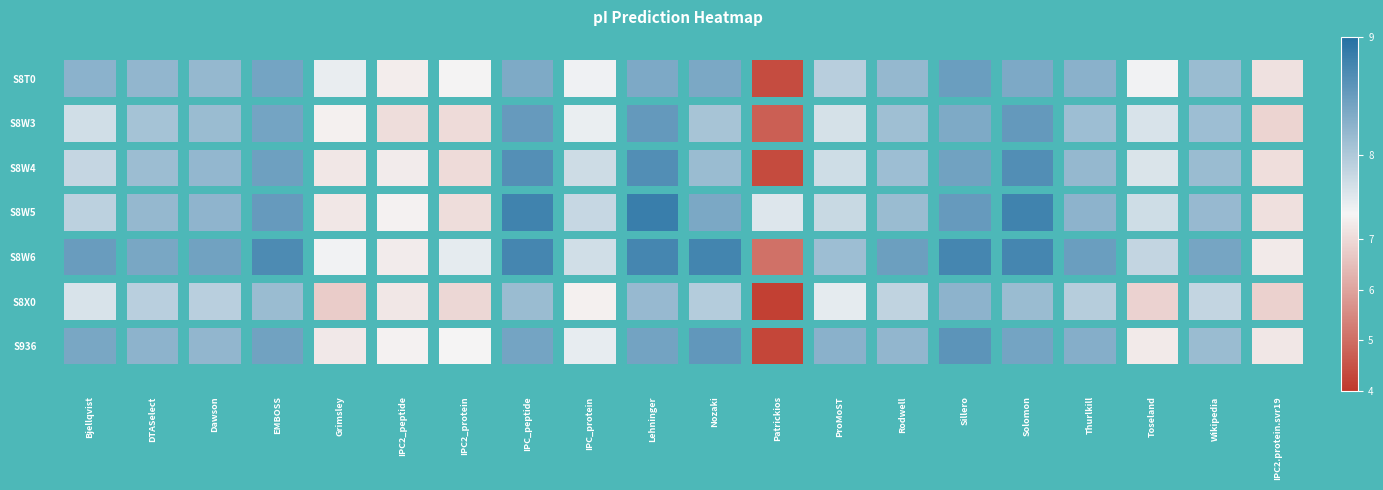

Which category has the highest value in the tr|A0A1S5S8W3 series?

Lehninger